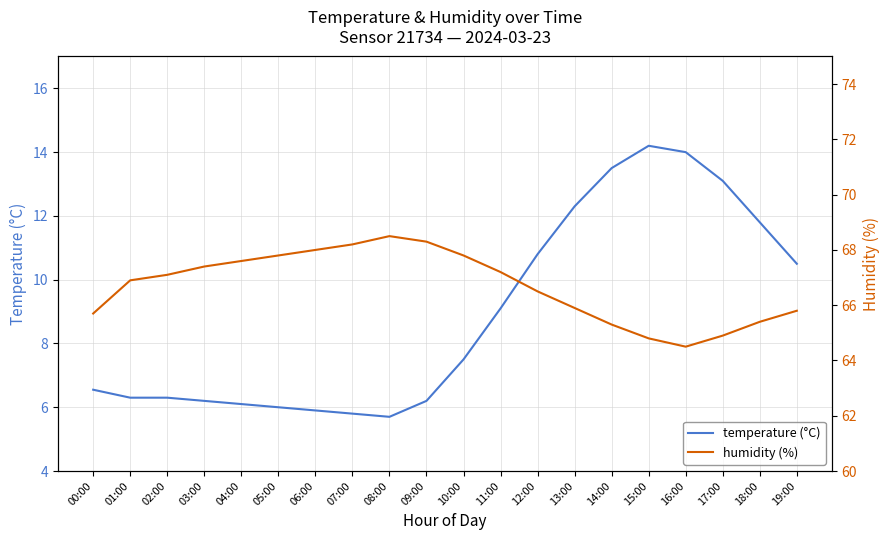

What value does the temperature (°C) series have at 04:00?

6.1